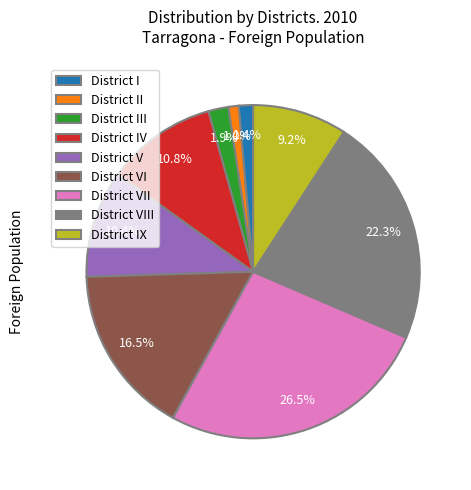

What is the ratio of the value at District I to the value at District II?

1.4